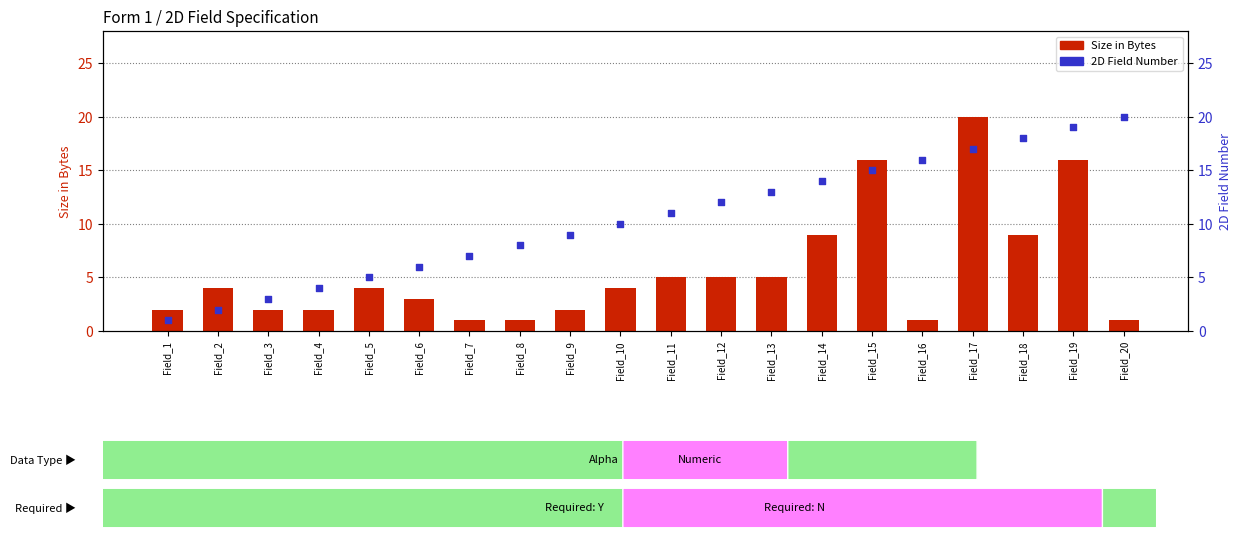

Which series reaches the maximum Y coordinate?

Size in Bytes